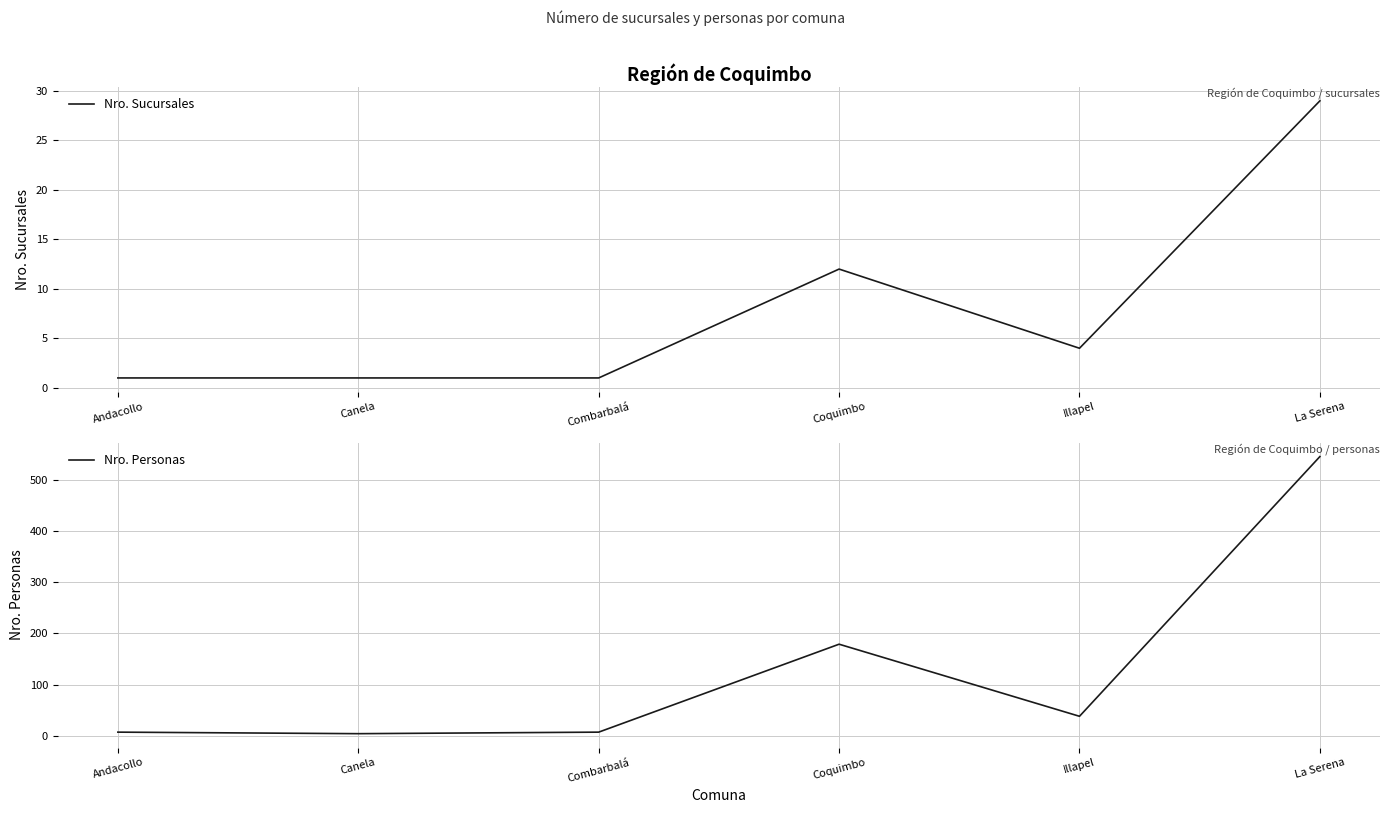

Reading left to right, transcribe all the data shown in this chart.

Nro. Sucursales: Andacollo=1	Canela=1	Combarbalá=1	Coquimbo=12	Illapel=4	La Serena=29
Nro. Personas: Andacollo=7	Canela=4	Combarbalá=7	Coquimbo=179	Illapel=38	La Serena=546